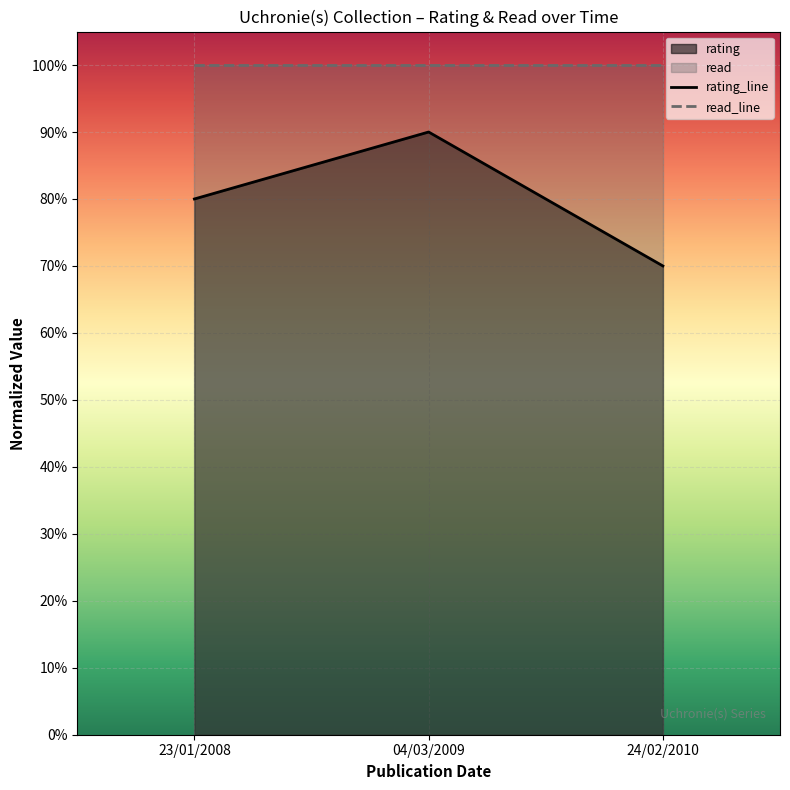

Read the value at 24/02/2010.

0.7